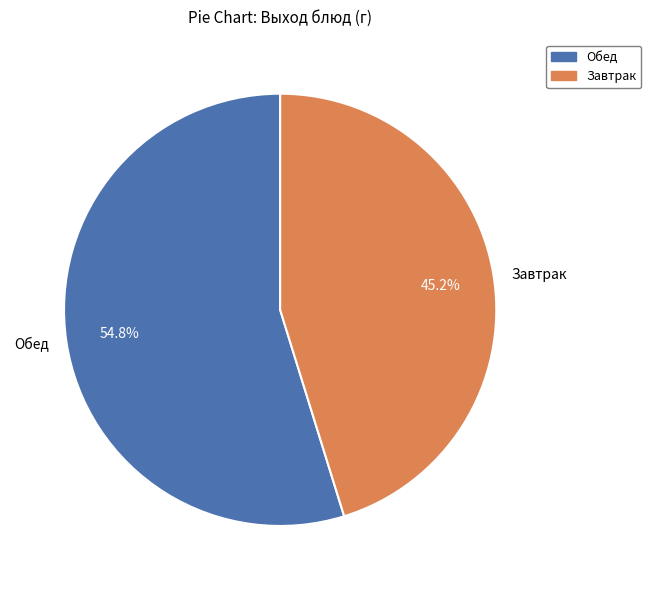

Which slice is the smallest?

Завтрак